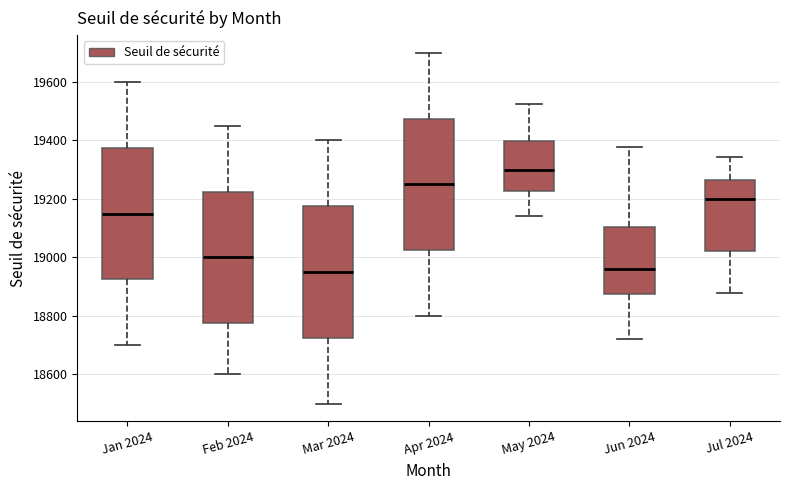

Reading left to right, read every box against the y-axis: the position of its median line, the range the box covers, and the ends of its whiskers. The values are not printed on the chart, so give them approximately, as read against the axis.

Jan 2024: median 19160, box 18920 to 19380, whiskers 18700 to 19600
Feb 2024: median 19000, box 18780 to 19220, whiskers 18600 to 19460
Mar 2024: median 18960, box 18720 to 19180, whiskers 18500 to 19400
Apr 2024: median 19260, box 19020 to 19480, whiskers 18800 to 19700
May 2024: median 19300, box 19220 to 19400, whiskers 19140 to 19520
Jun 2024: median 18960, box 18880 to 19100, whiskers 18720 to 19380
Jul 2024: median 19200, box 19020 to 19260, whiskers 18880 to 19340